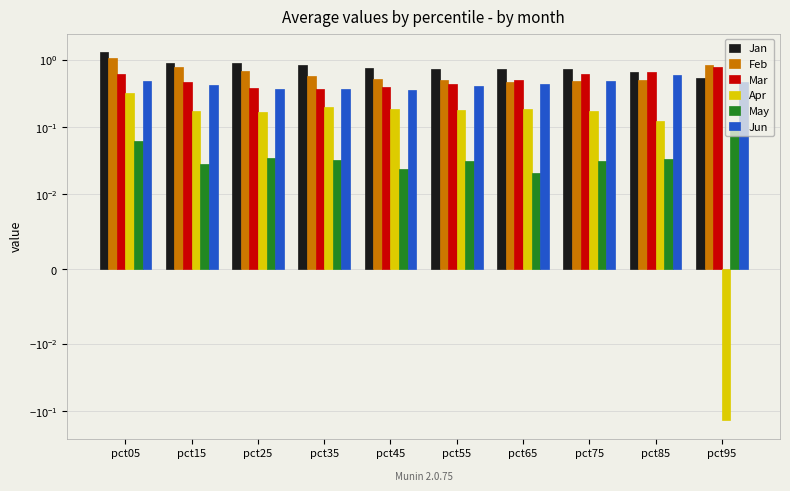

What is the lowest value of the Apr series?

-0.1